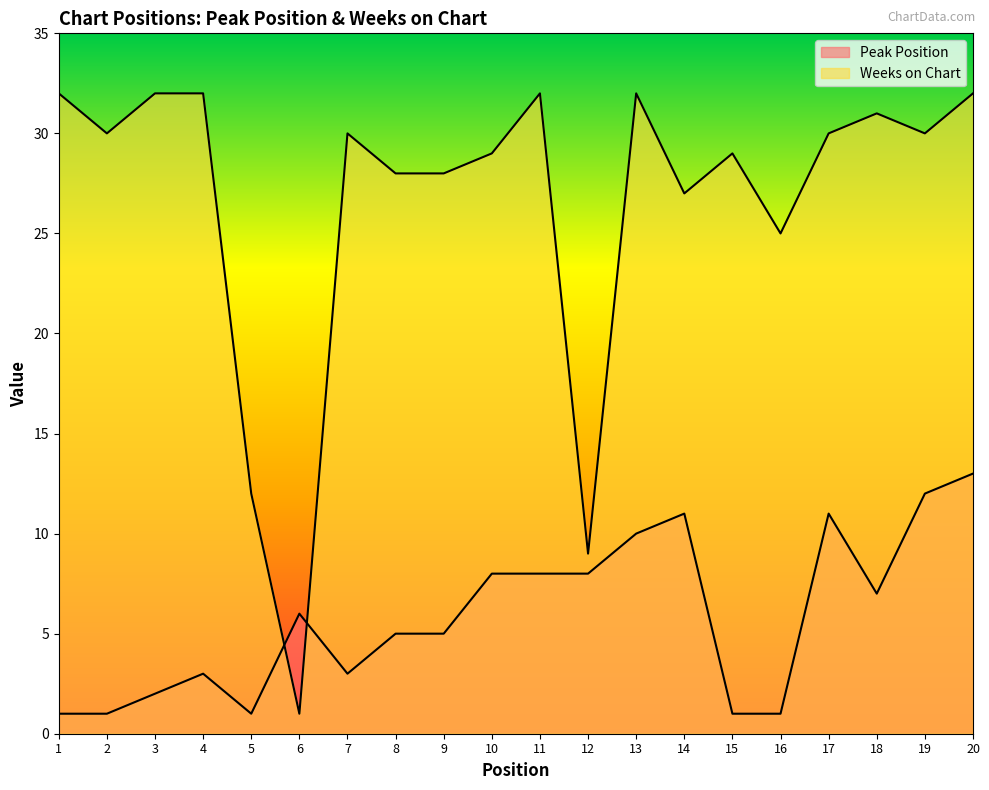

Rank the series by their average value, from lowest to highest.

Peak Position, Weeks on Chart